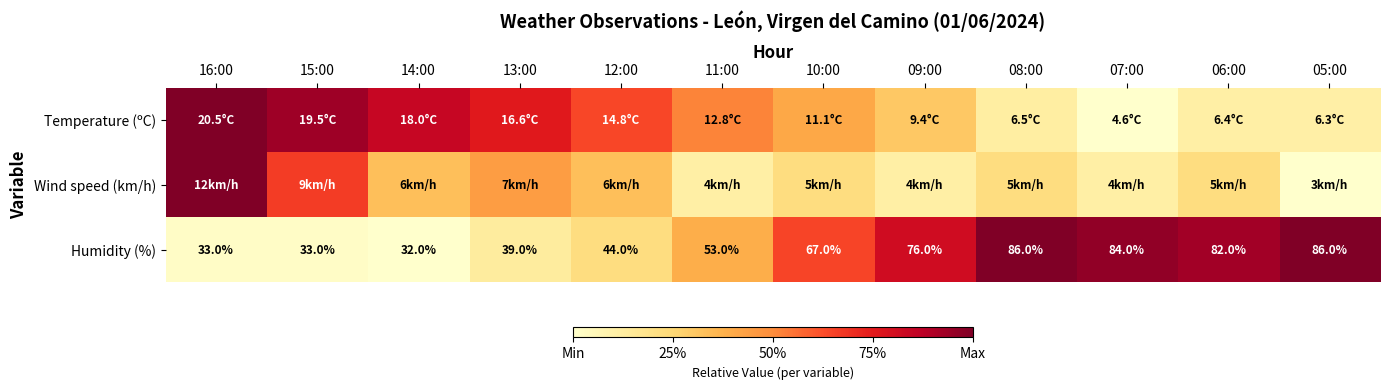

Is it true that Wind speed (km/h) equals 0.4 at 08:00?

False